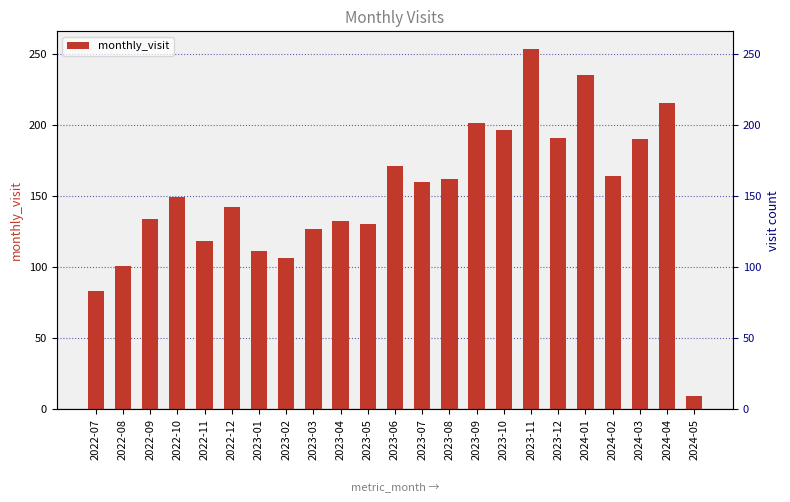

The chart shows a value of 201 at 2023-09. True or false?

True